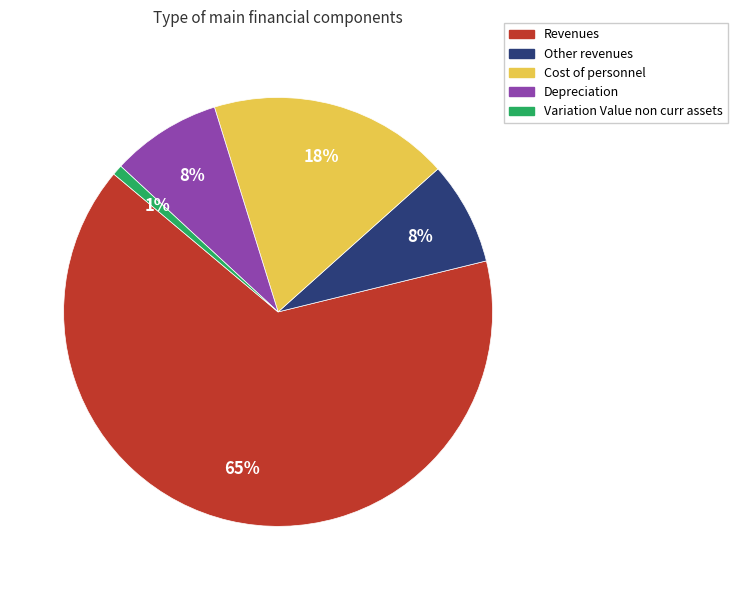

To the nearest percent, what is the difference between the Depreciation and Revenues slice percentages?

57%